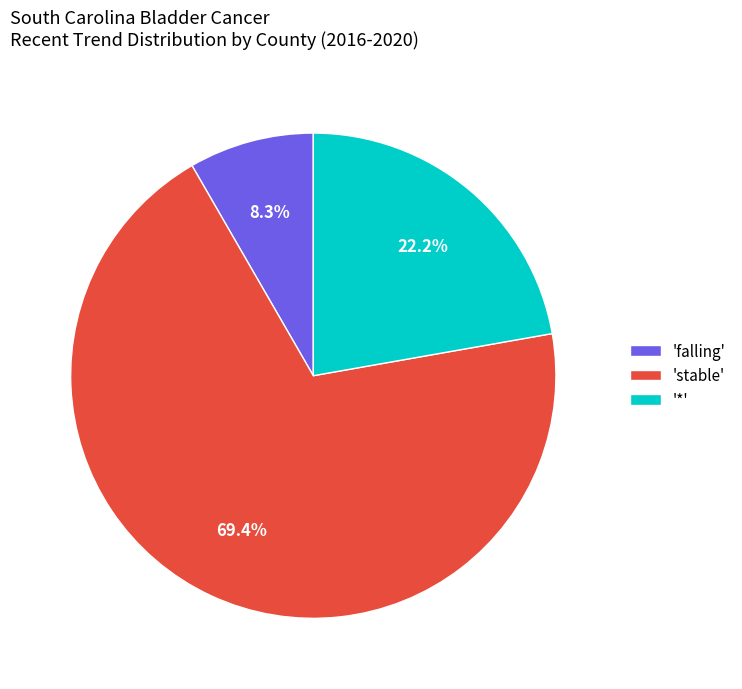

Do 'stable' and 'falling' together represent more than half of the pie?

Yes